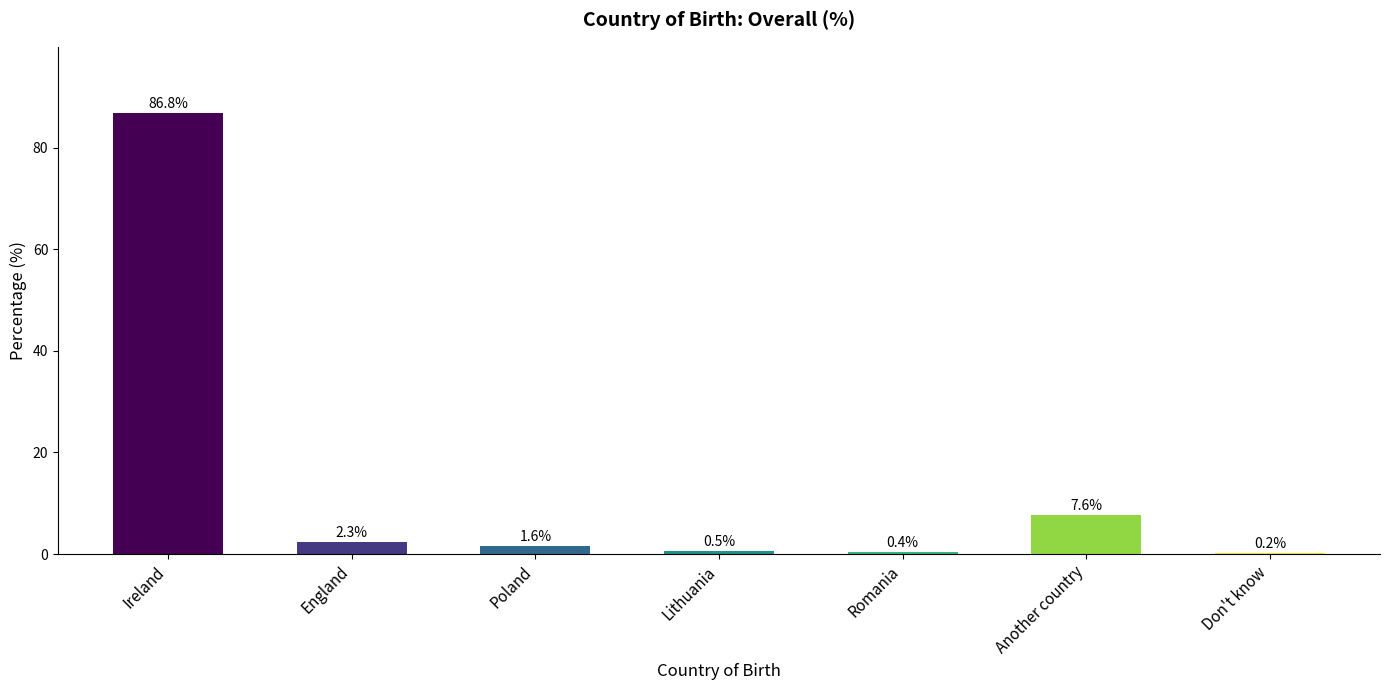

At which label is the value closest to 43?

Another country